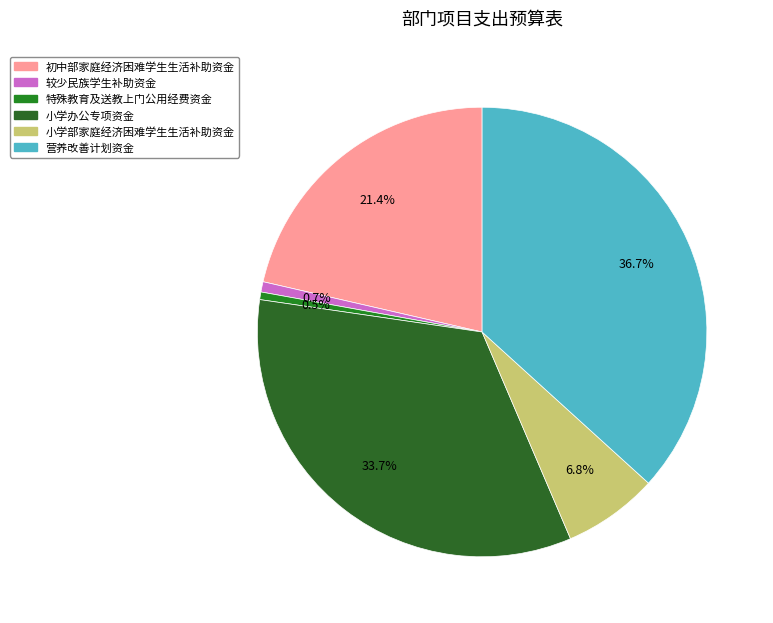

Is 小学部家庭经济困难学生生活补助资金 the majority of the pie?

No